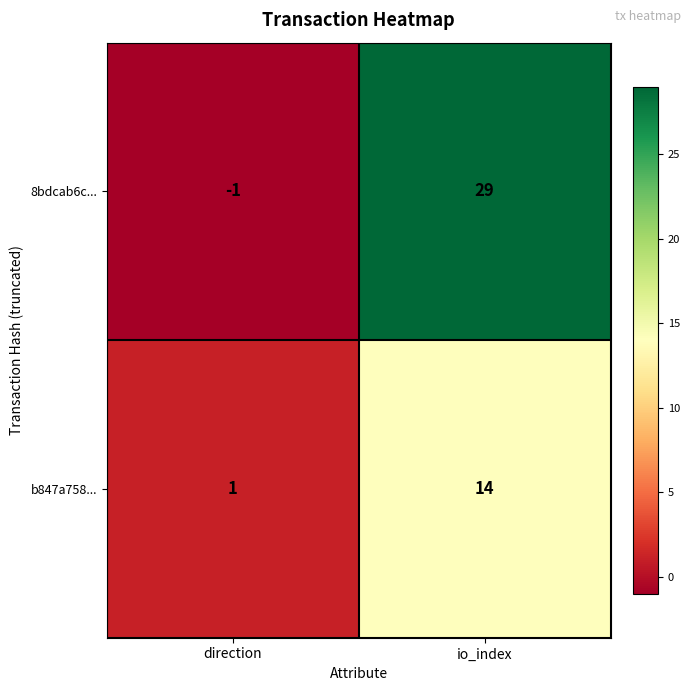

What is the sum of the b847a758... values at direction and io_index?

15